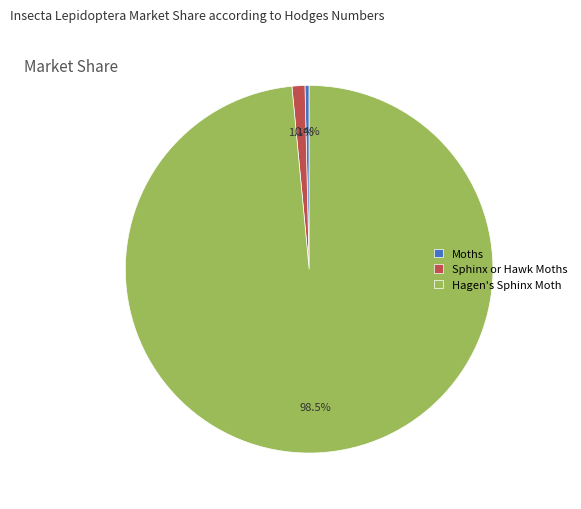

Is it true that Hagen's Sphinx Moth is 92% of the pie?

False